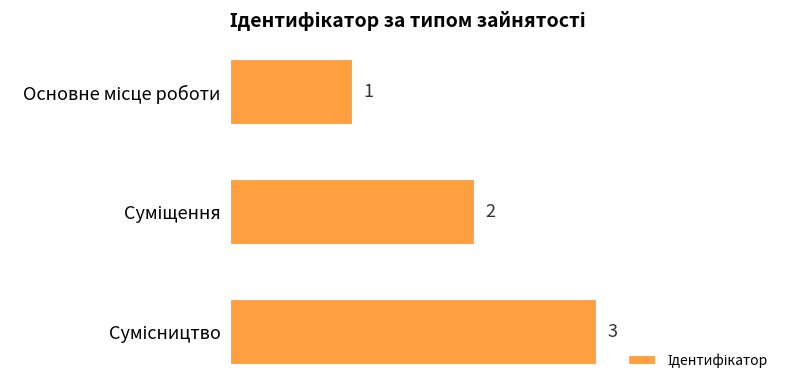

What is the minimum value shown in the chart?

1